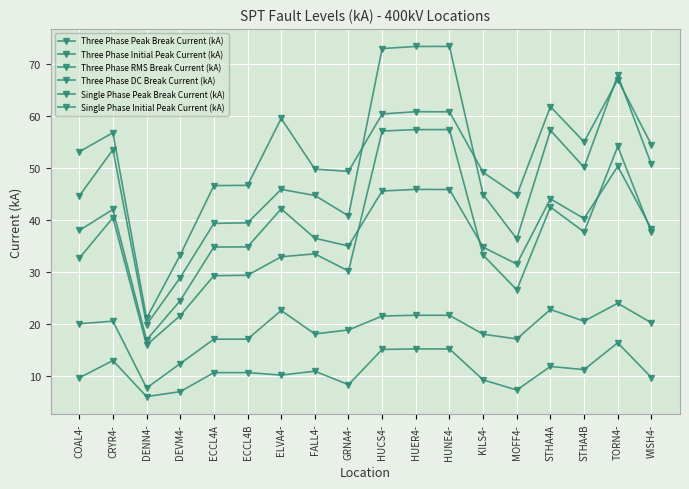

Count the number of data series in this chart.

6